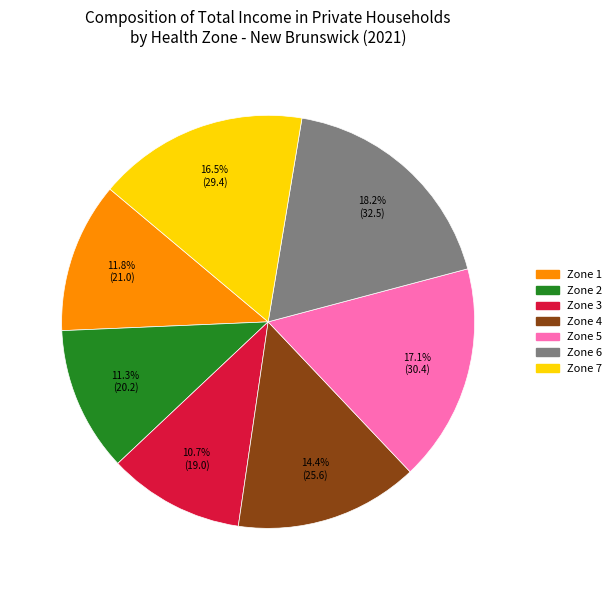

Does any single category account for the majority?

No